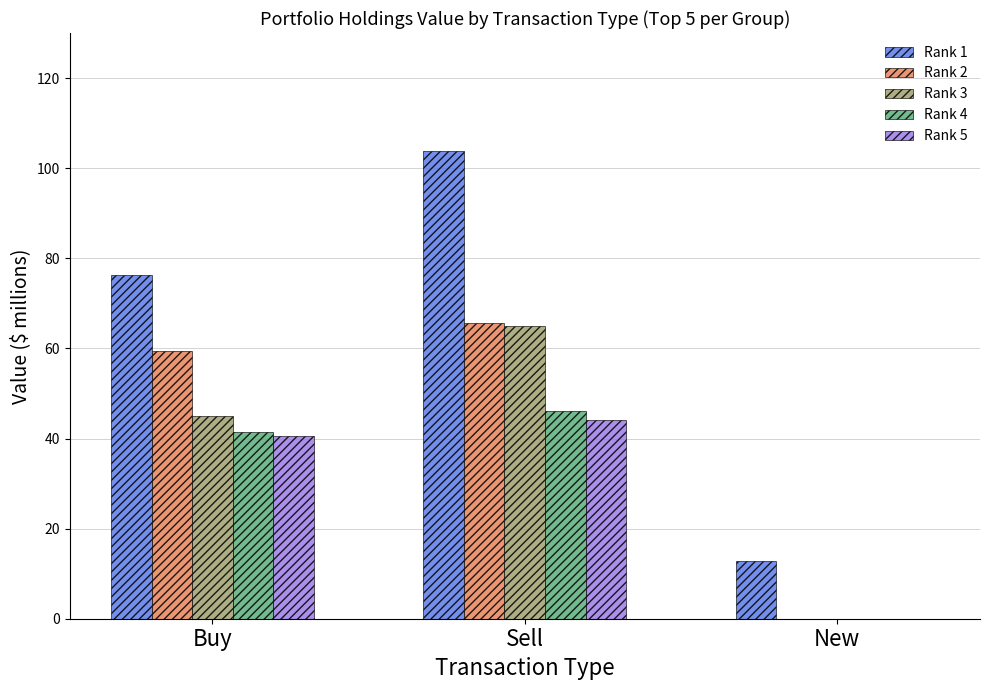

At which category is the sum across all series the highest?

Sell